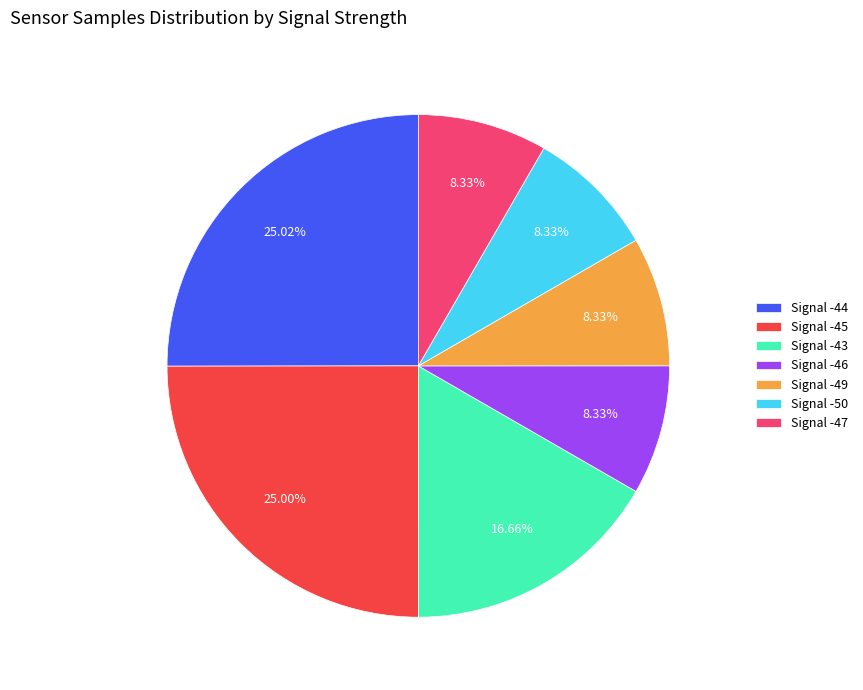

Do Signal -44 and Signal -49 together represent more than half of the pie?

No